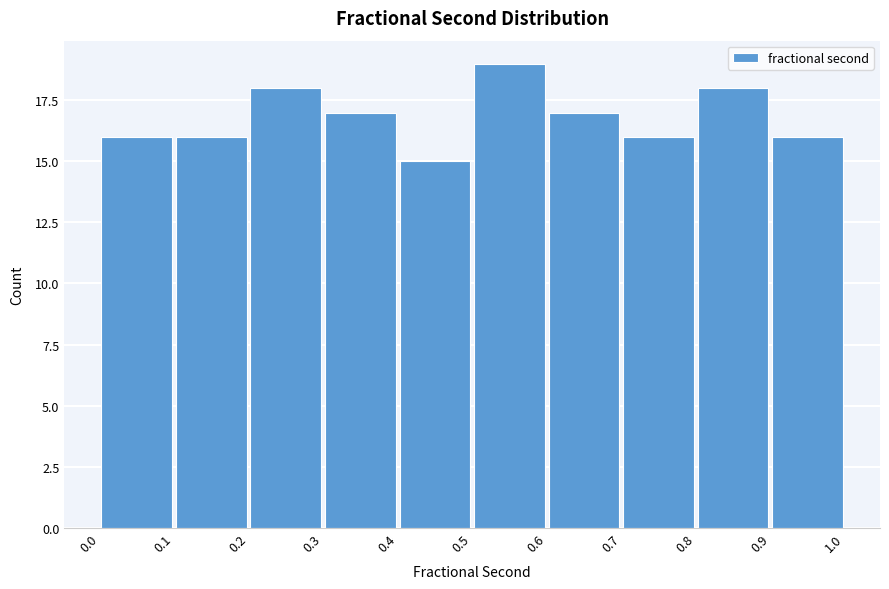

Reading left to right, transcribe this chart: for each bar, give the range it covers on the x-axis and its height. The values are not printed on the chart, so give them approximately, as read against the axis.

0.0 to 0.1: 16
0.1 to 0.2: 16
0.2 to 0.3: 18
0.3 to 0.4: 17
0.4 to 0.5: 15
0.5 to 0.6: 19
0.6 to 0.7: 17
0.7 to 0.8: 16
0.8 to 0.9: 18
0.9 to 1.0: 16